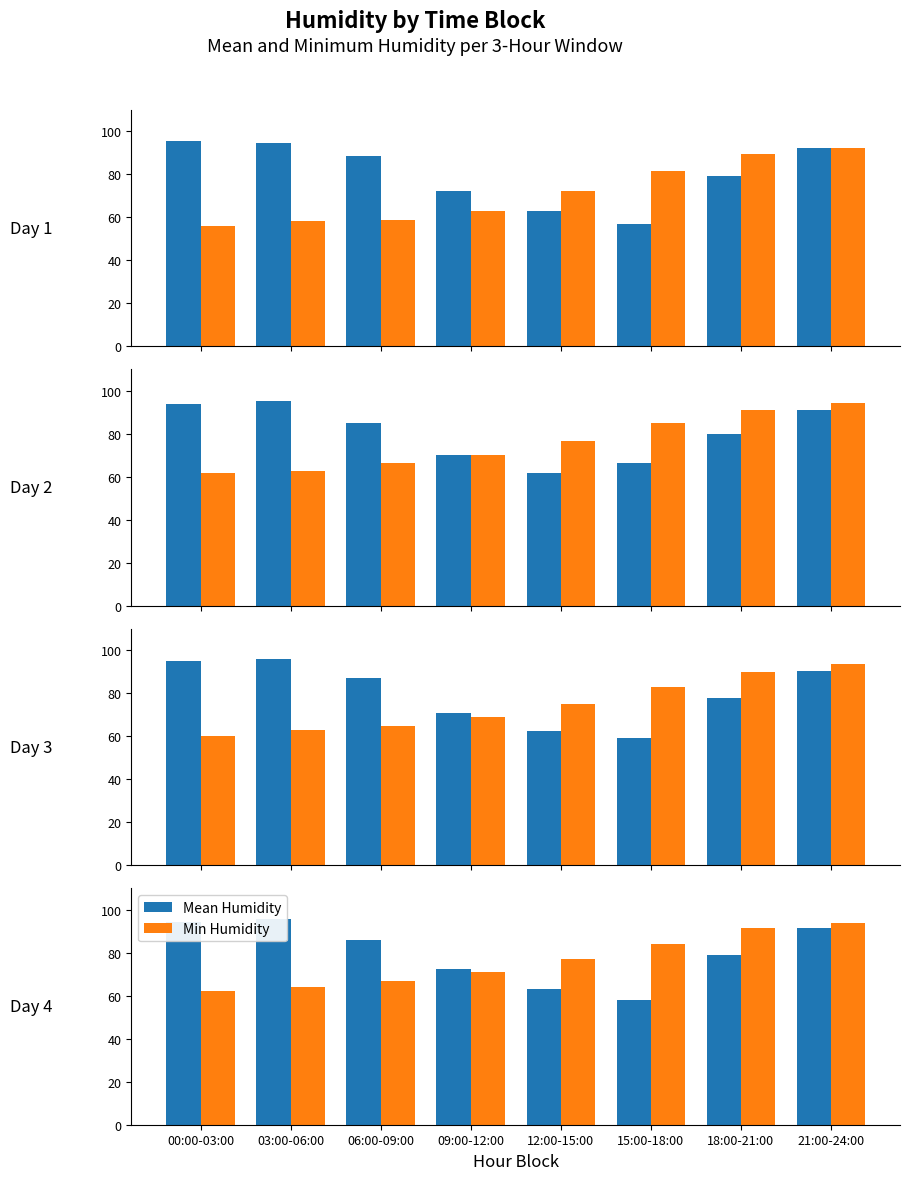

How many data points does each series have?

8